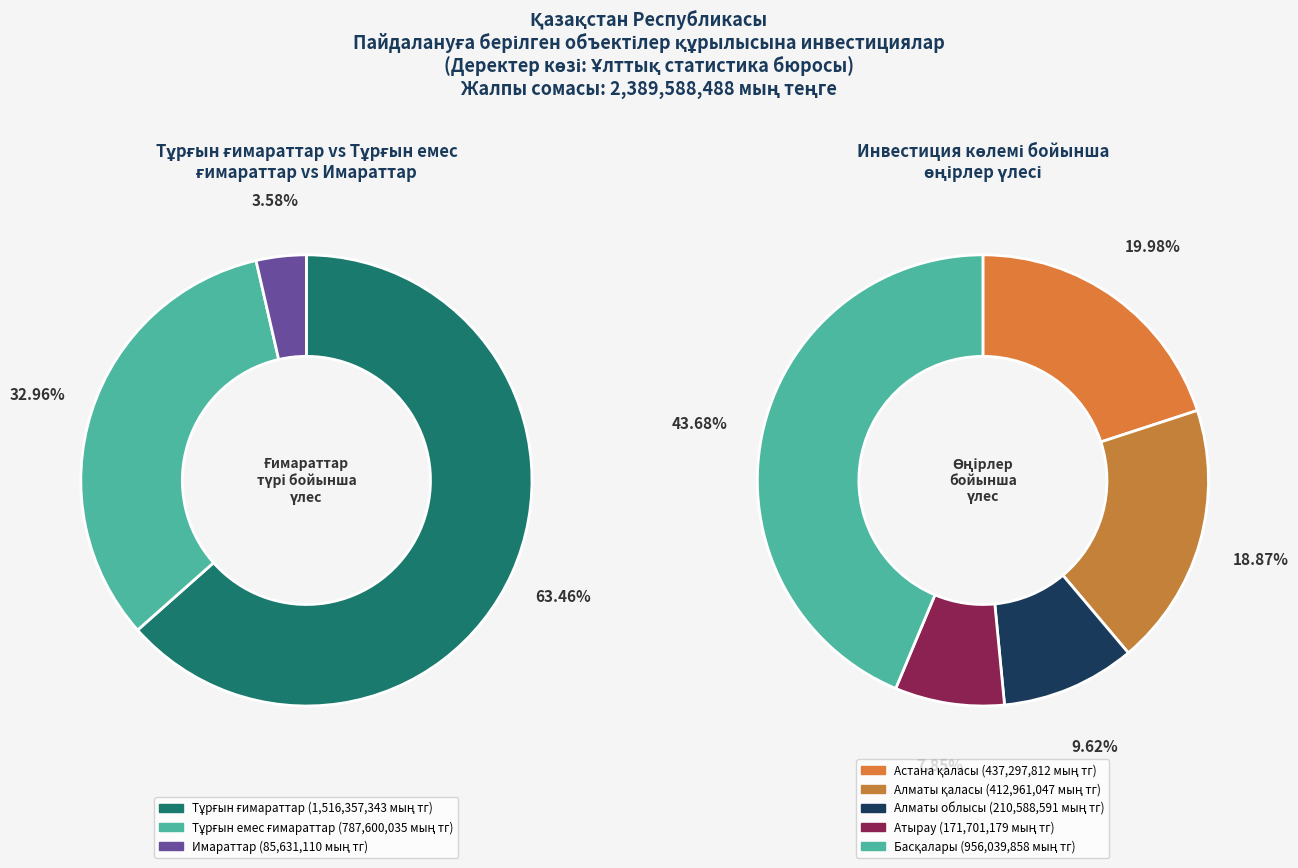

To the nearest percent, what is the difference between the largest and smallest slice percentages?

60%